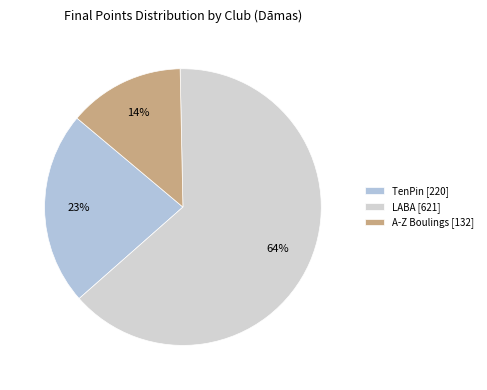

How many segments does this pie chart have?

3